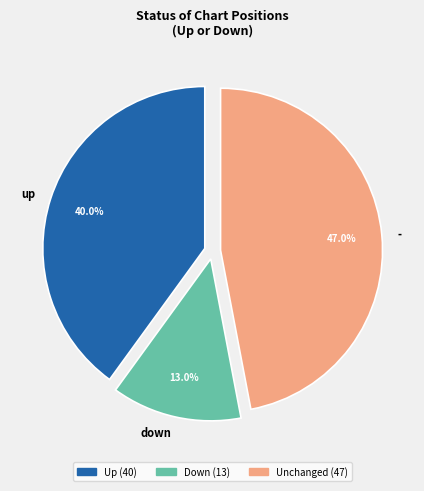

Combined, do down and - account for over 50%?

Yes